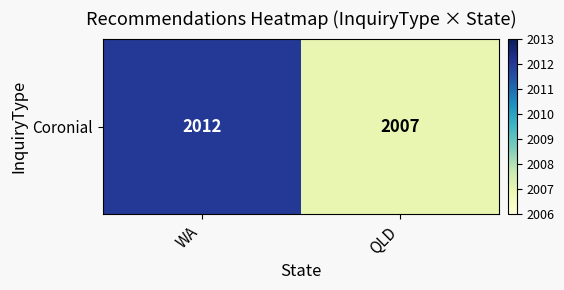

Reading left to right, transcribe all the data shown in this chart.

WA=2012	QLD=2007